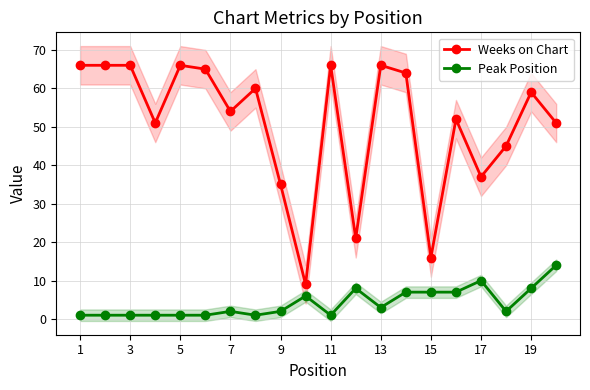

True or false: Peak Position and Weeks on Chart cross at least once.

False